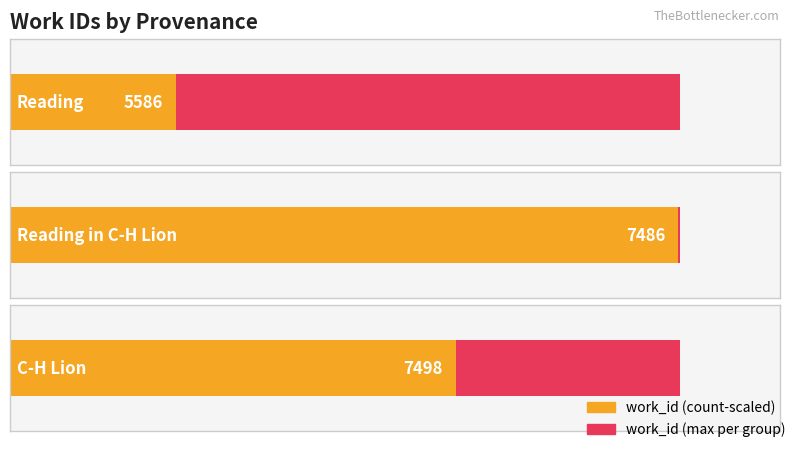

What is the approximate value at Reading?

5586